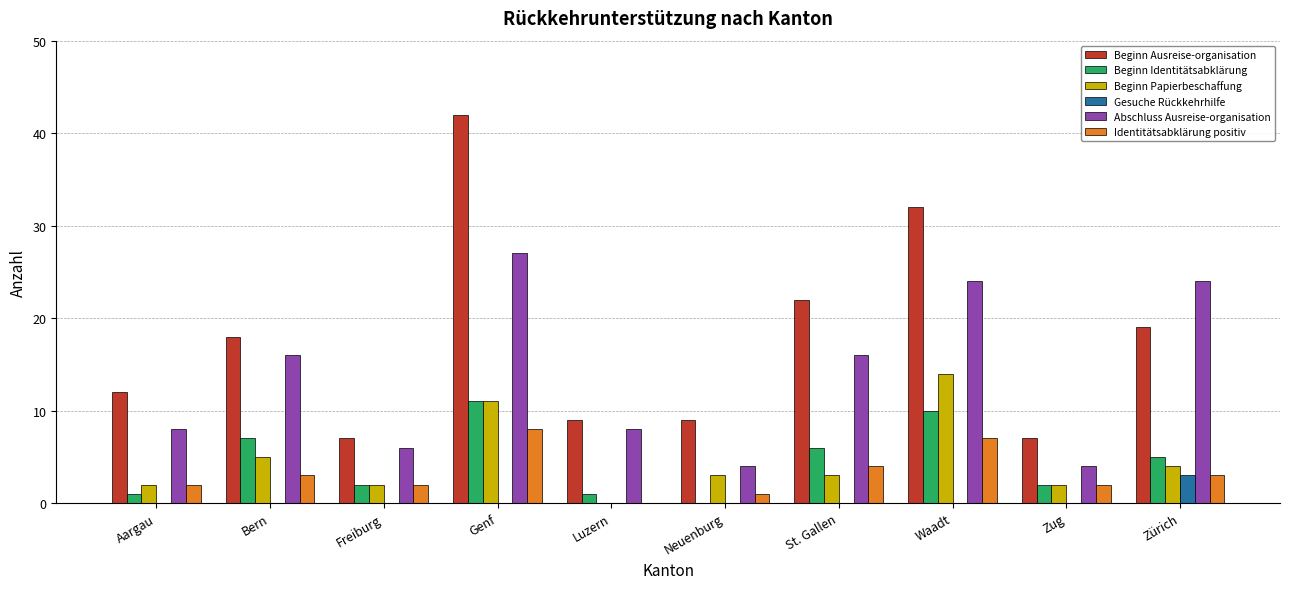

Reading left to right, list all the values displayed in this chart.

Beginn Ausreise-organisation: 12	18	7	42	9	9	22	32	7	19
Beginn Identitätsabklärung: 1	7	2	11	1	0	6	10	2	5
Beginn Papierbeschaffung: 2	5	2	11	0	3	3	14	2	4
Gesuche Rückkehrhilfe: 0	0	0	0	0	0	0	0	0	3
Abschluss Ausreise-organisation: 8	16	6	27	8	4	16	24	4	24
Identitätsabklärung positiv: 2	3	2	8	0	1	4	7	2	3